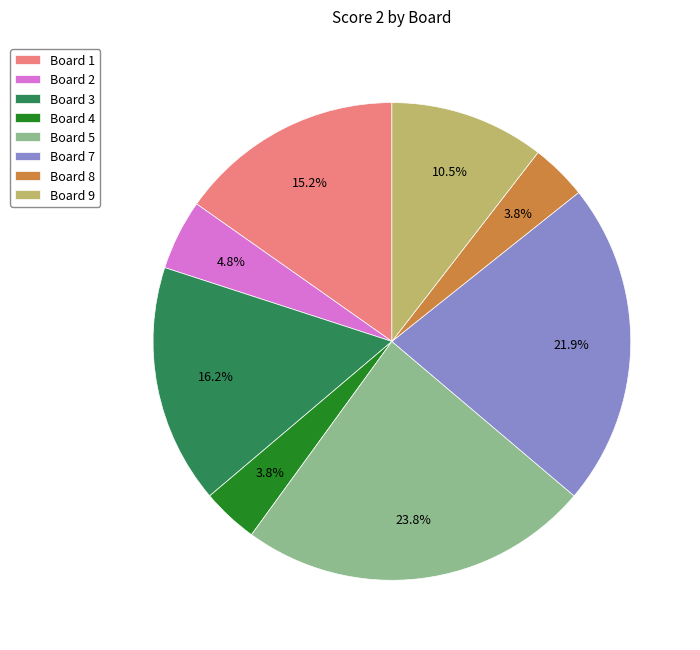

How many slices are in this pie chart?

8